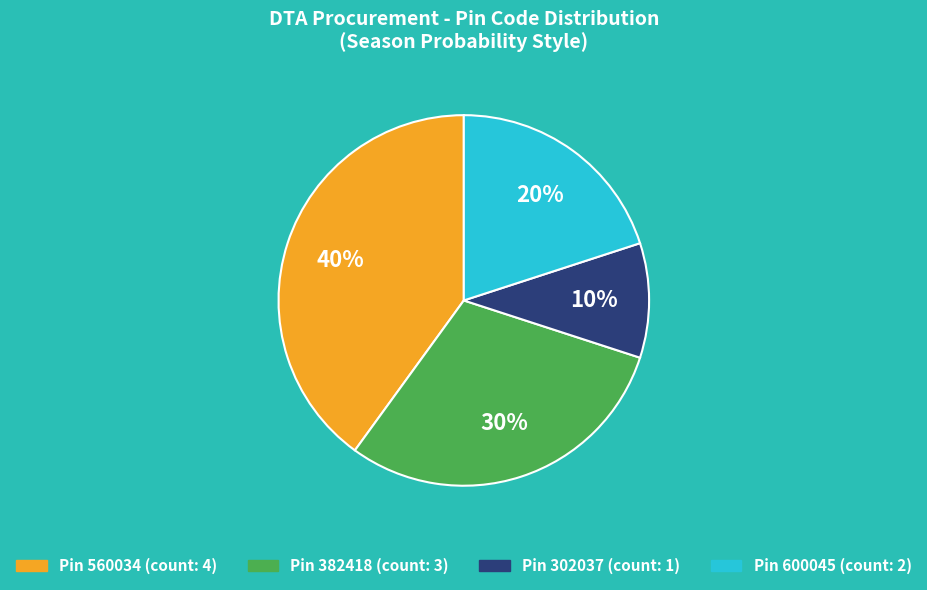

To the nearest percent, what is the difference between the largest and smallest slice percentages?

30%